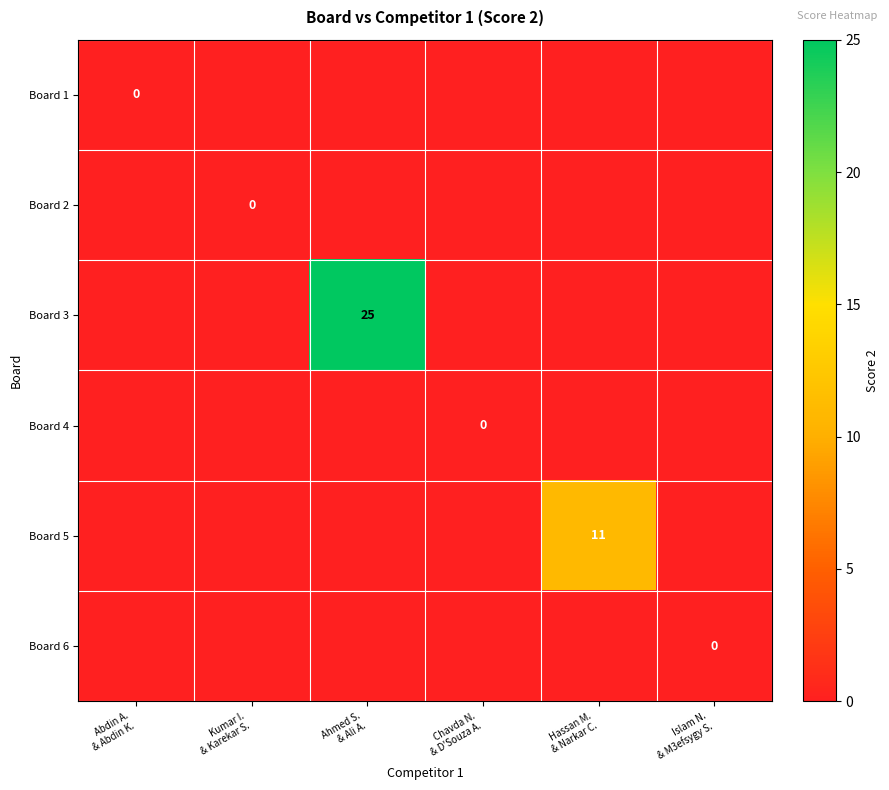

Is the value of Board 3 at Chavda N. & D'Souza A. greater than the value of Board 4 at Abdin A. & Abdin K.?

No